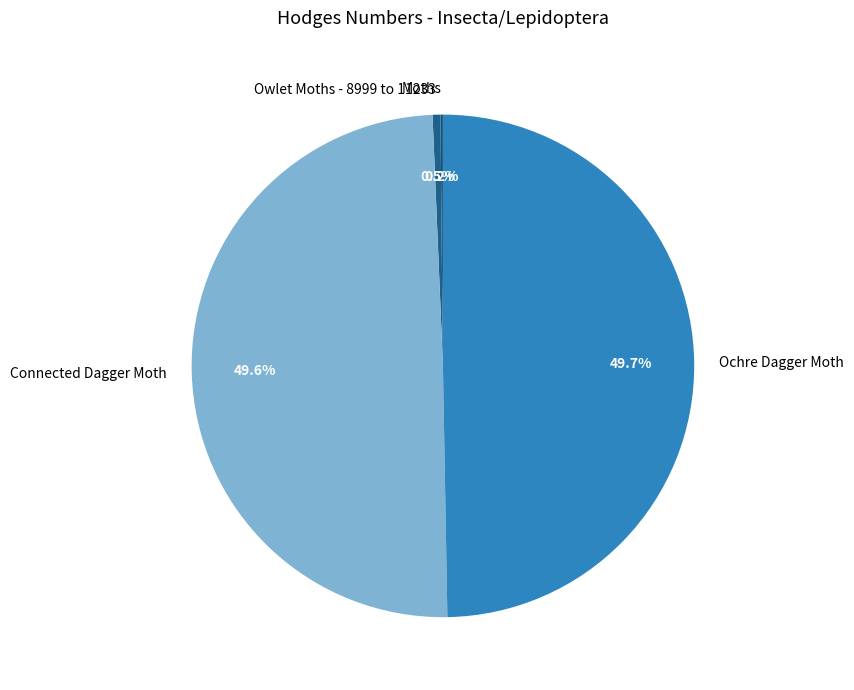

What percentage do Ochre Dagger Moth and Connected Dagger Moth together represent?

99.3%